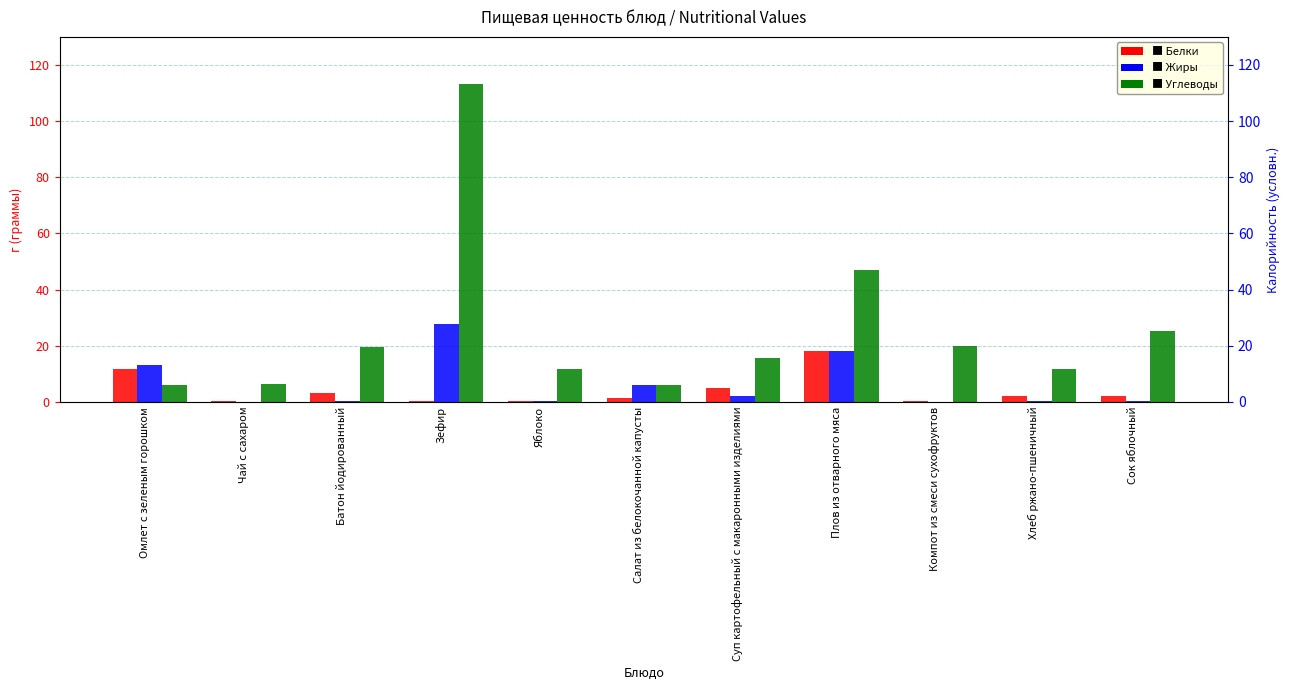

Reading left to right, extract all data points from this chart.

Белки: Омлет с зеленым горошком=11.9	Чай с сахаром=0.2	Батон йодированный=3.2	Зефир=0.3	Яблоко=0.5	Салат из белокочанной капусты=1.5	Суп картофельный с макаронными изделиями=4.8	Плов из отварного мяса=18.0	Компот из смеси сухофруктов=0.5	Хлеб ржано-пшеничный=2.0	Сок яблочный=2.2
Жиры: Омлет с зеленым горошком=13.1	Чай с сахаром=0.0	Батон йодированный=0.4	Зефир=27.9	Яблоко=0.5	Салат из белокочанной капусты=6.1	Суп картофельный с макаронными изделиями=2.2	Плов из отварного мяса=18.0	Компот из смеси сухофруктов=0.0	Хлеб ржано-пшеничный=0.4	Сок яблочный=0.2
Углеводы: Омлет с зеленым горошком=5.9	Чай с сахаром=6.4	Батон йодированный=19.6	Зефир=113.2	Яблоко=11.8	Салат из белокочанной капусты=6.2	Суп картофельный с макаронными изделиями=15.5	Плов из отварного мяса=47.0	Компот из смеси сухофруктов=19.8	Хлеб ржано-пшеничный=11.9	Сок яблочный=25.2